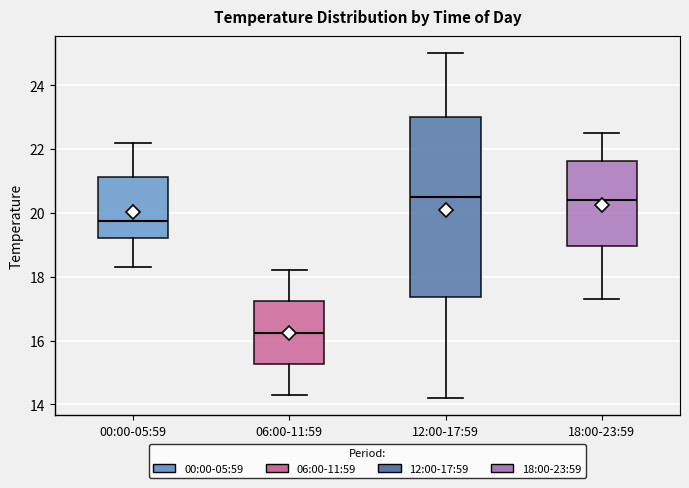

Reading left to right, transcribe this box plot: for each box, give where its median line is, the range the box spans, and where its two whiskers end, as read against the y-axis. The values are not printed on the chart, so give them approximately, as read against the axis.

00:00-05:59: median 19.8, box 19.2 to 21.2, whiskers 18.4 to 22.2
06:00-11:59: median 16.2, box 15.2 to 17.2, whiskers 14.4 to 18.2
12:00-17:59: median 20.6, box 17.4 to 23.0, whiskers 14.2 to 25.0
18:00-23:59: median 20.4, box 19.0 to 21.6, whiskers 17.4 to 22.6